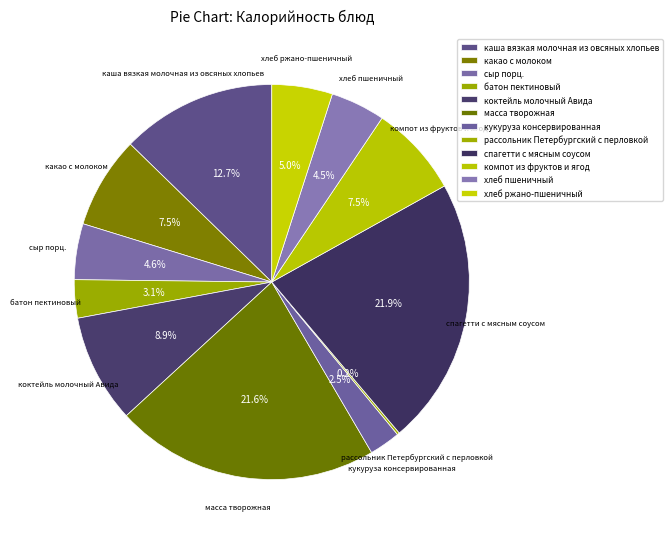

To the nearest percent, what is the difference between the кукуруза консервированная and сыр порц. slice percentages?

2%